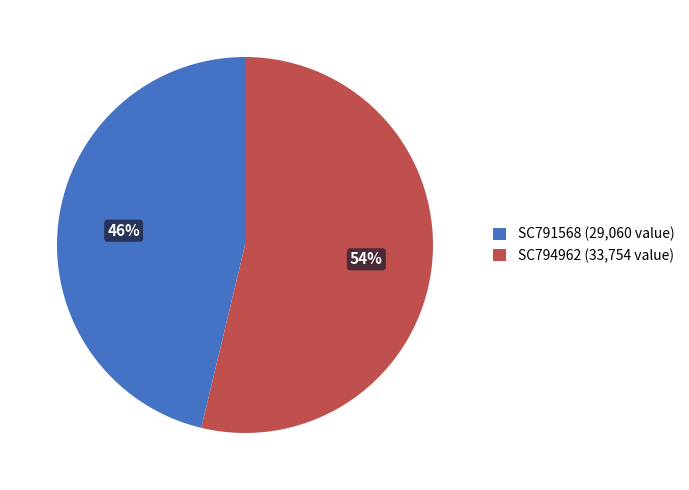

The SC791568 slice represents 46% of the pie. True or false?

True